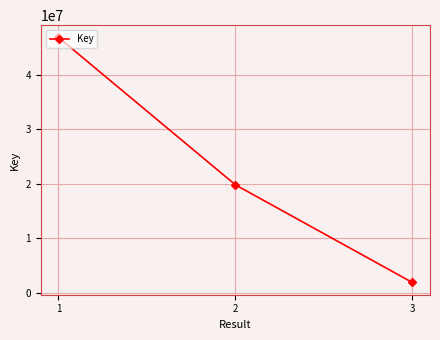

What is the value of the 3rd point from the left?

1904889